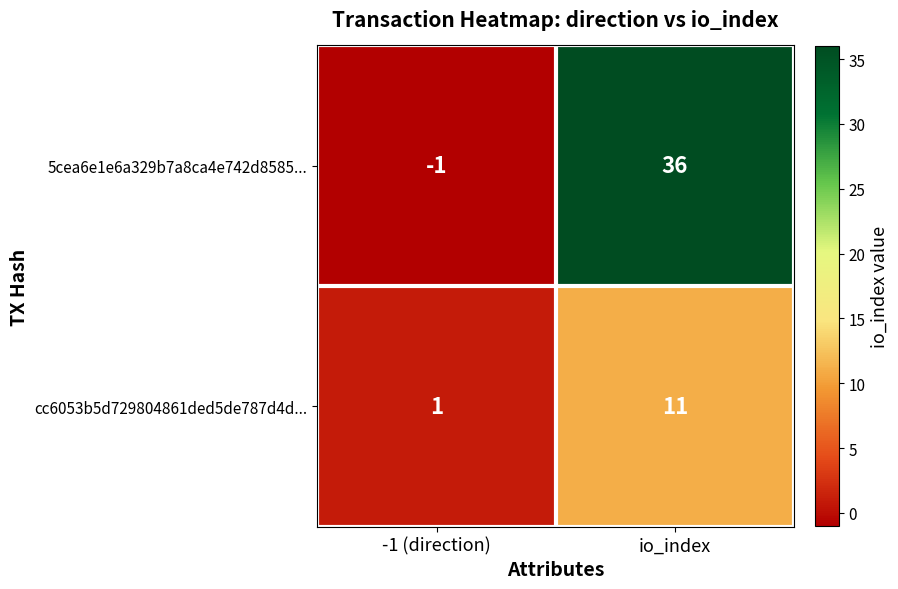

What is the difference between the highest and lowest values at -1 (direction)?

2